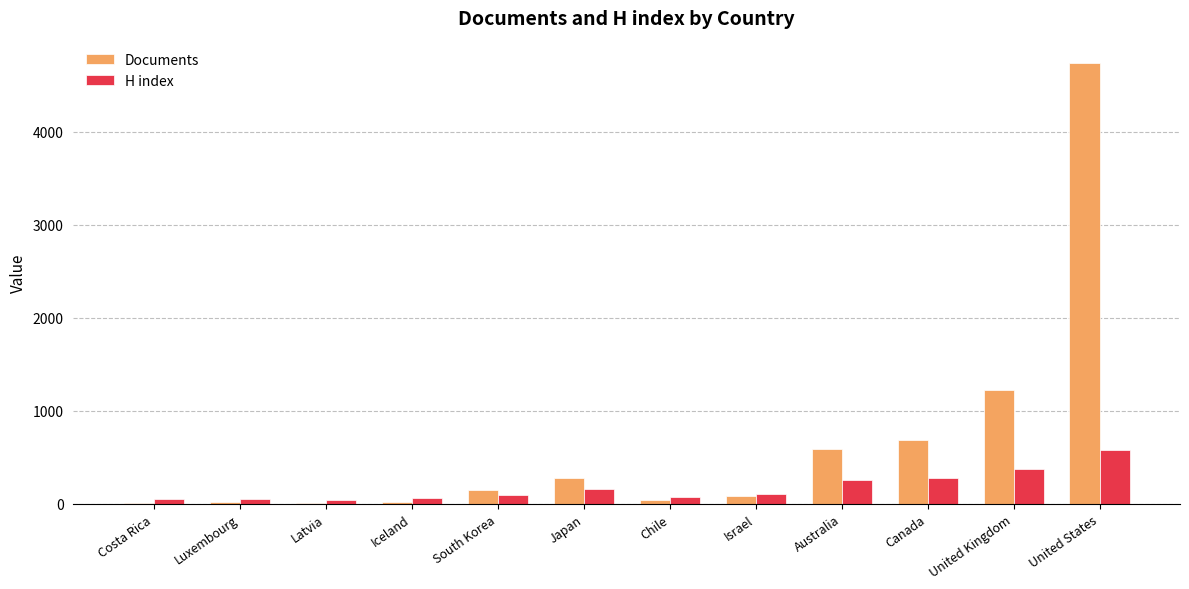

What is the total value across all series at United Kingdom?

1606